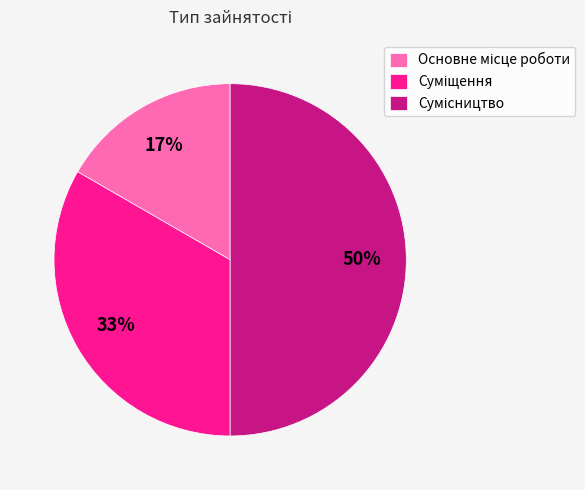

To the nearest percent, what is the average slice percentage?

33%